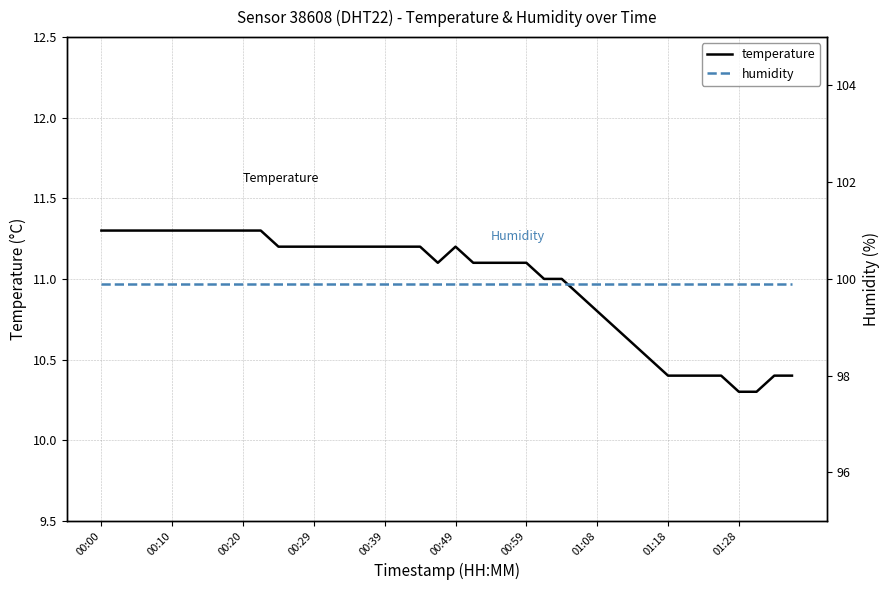

True or false: humidity and temperature intersect in this chart.

False